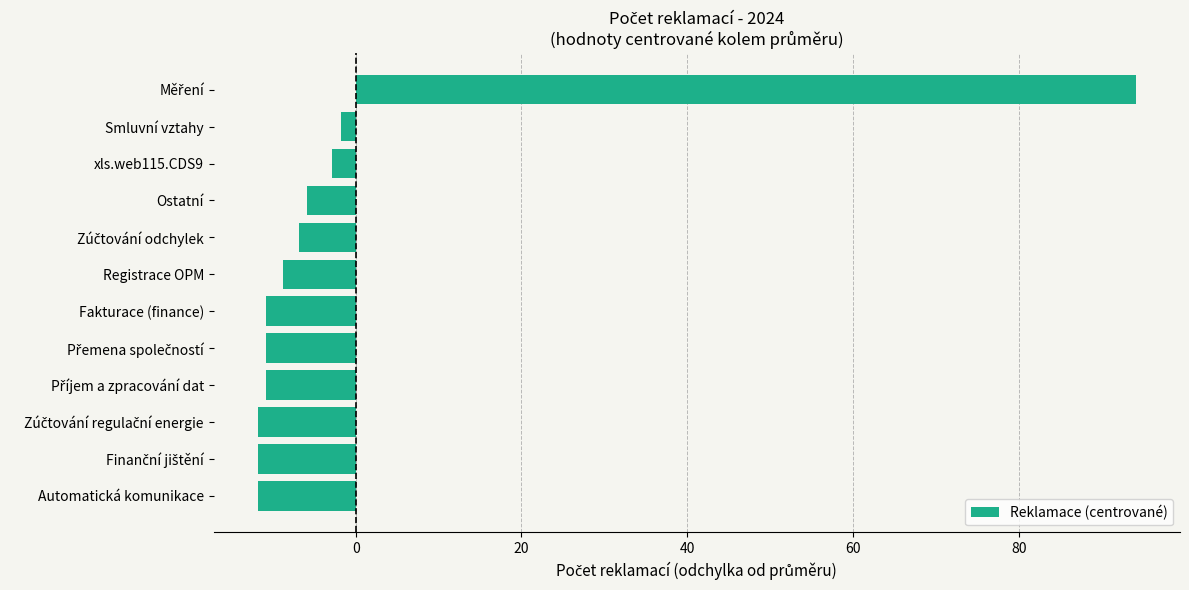

What is the difference between the maximum and second lowest values?

106.0